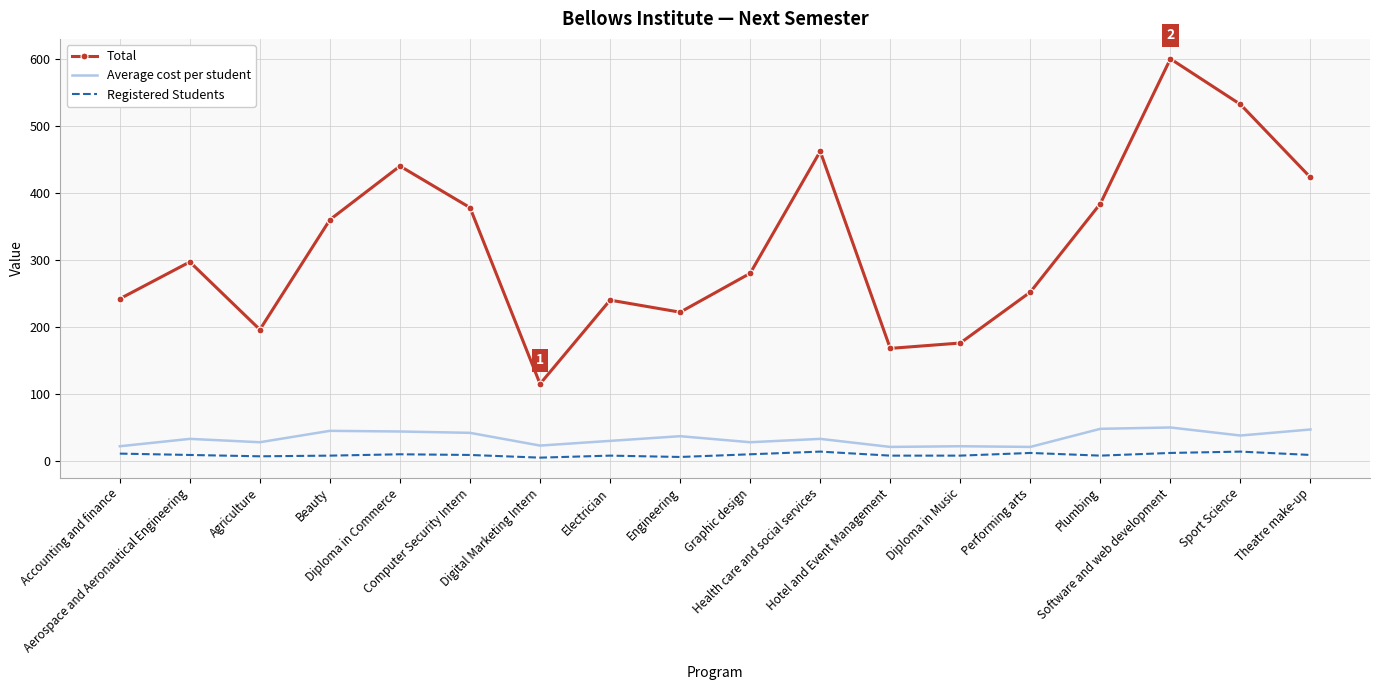

True or false: Average cost per student and Total intersect in this chart.

False